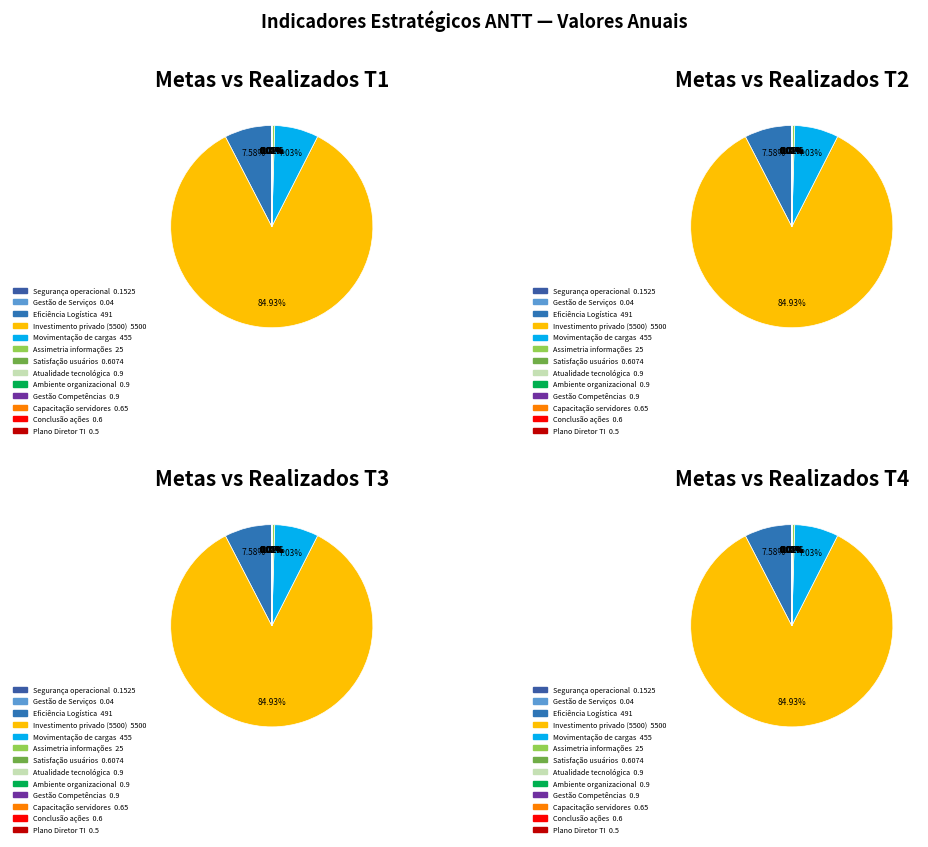

How many segments does this pie chart have?

13